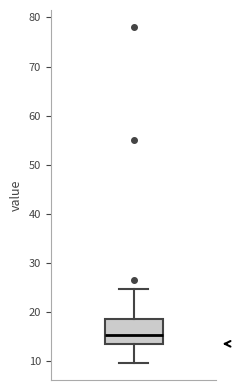

Where does the lower whisker of the box end on the y-axis? The values are not printed on the chart, so give them approximately, as read against the axis.

10